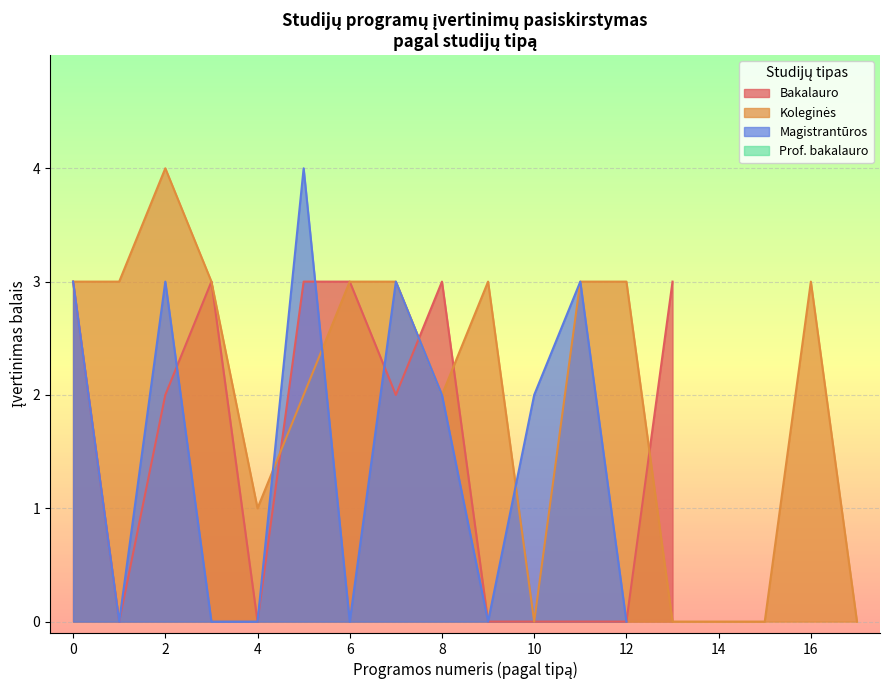

Between Koleginės and 13, which is larger?

Koleginės